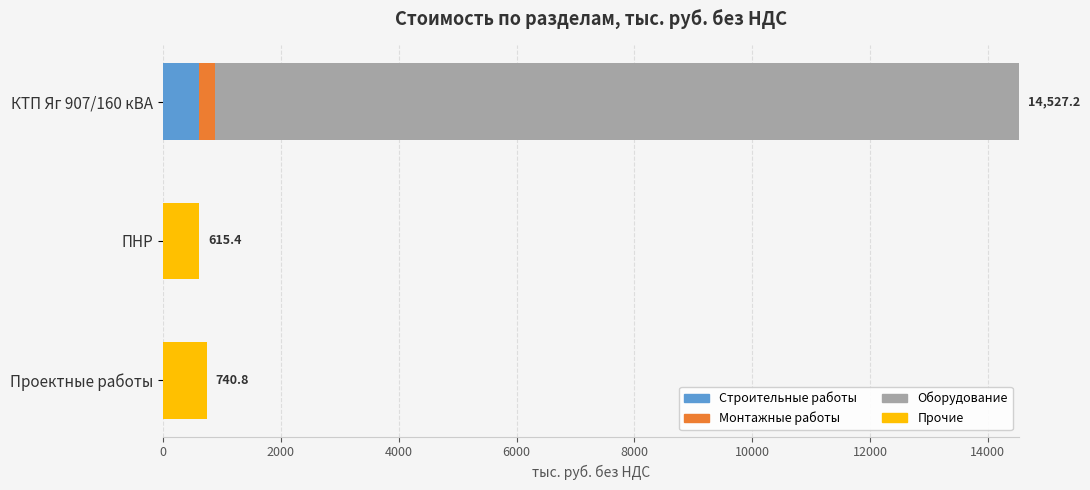

Which category has the highest value in the Строительные работы series?

КТП Яг 907/160 кВА